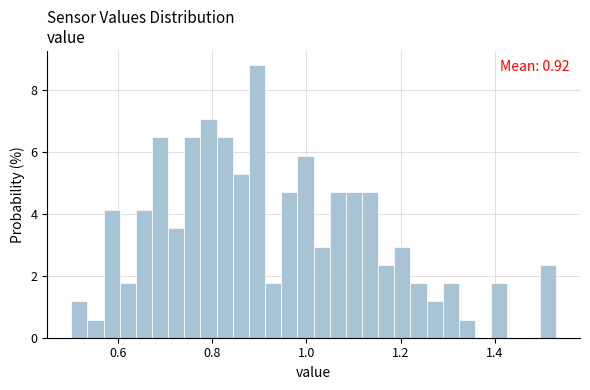

Around what value on the x-axis is the tallest bar? Give the approximate position of its centre, as read against the axis.

0.90